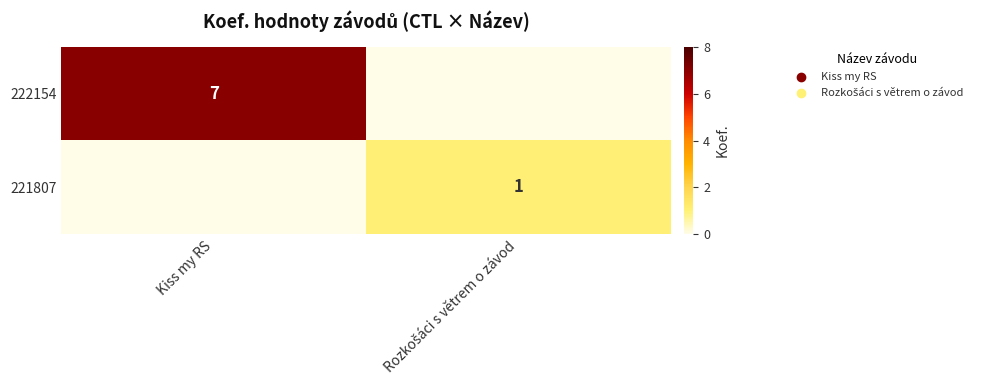

Is it true that 222154 equals 7 at Kiss my RS?

True